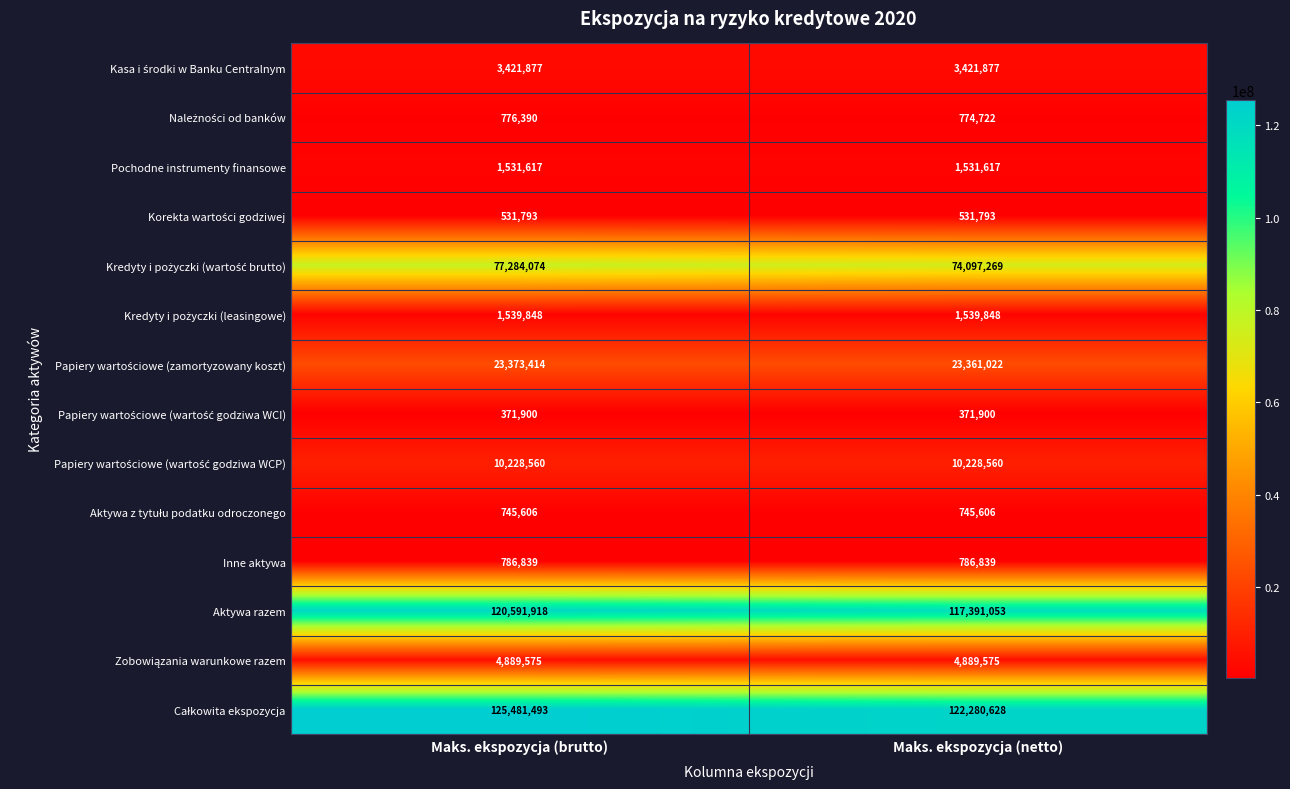

What is the sum of all Pochodne instrumenty finansowe values?

3063234